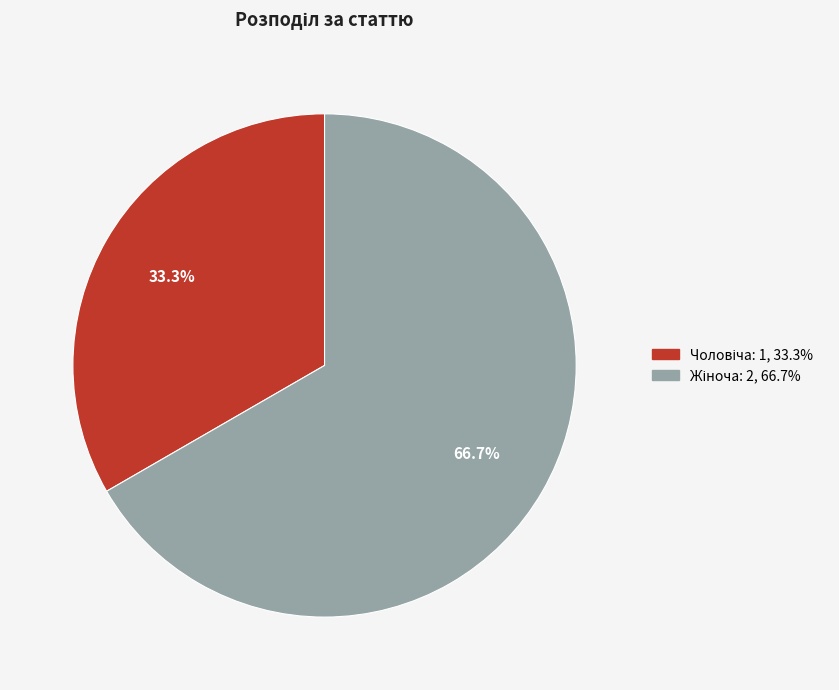

Is there a majority slice in this chart?

Yes